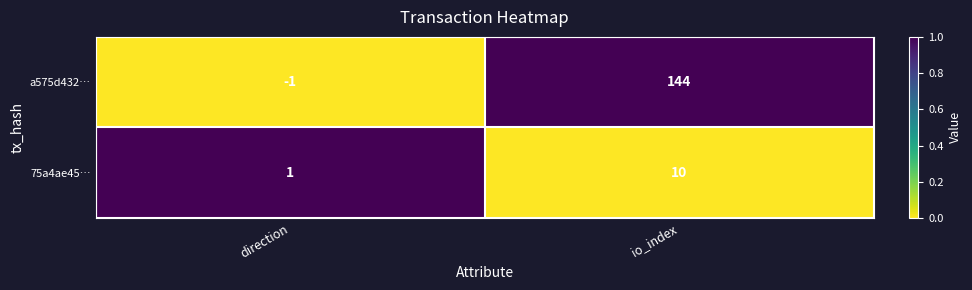

At which label is 75a4ae45… closest to 5?

direction